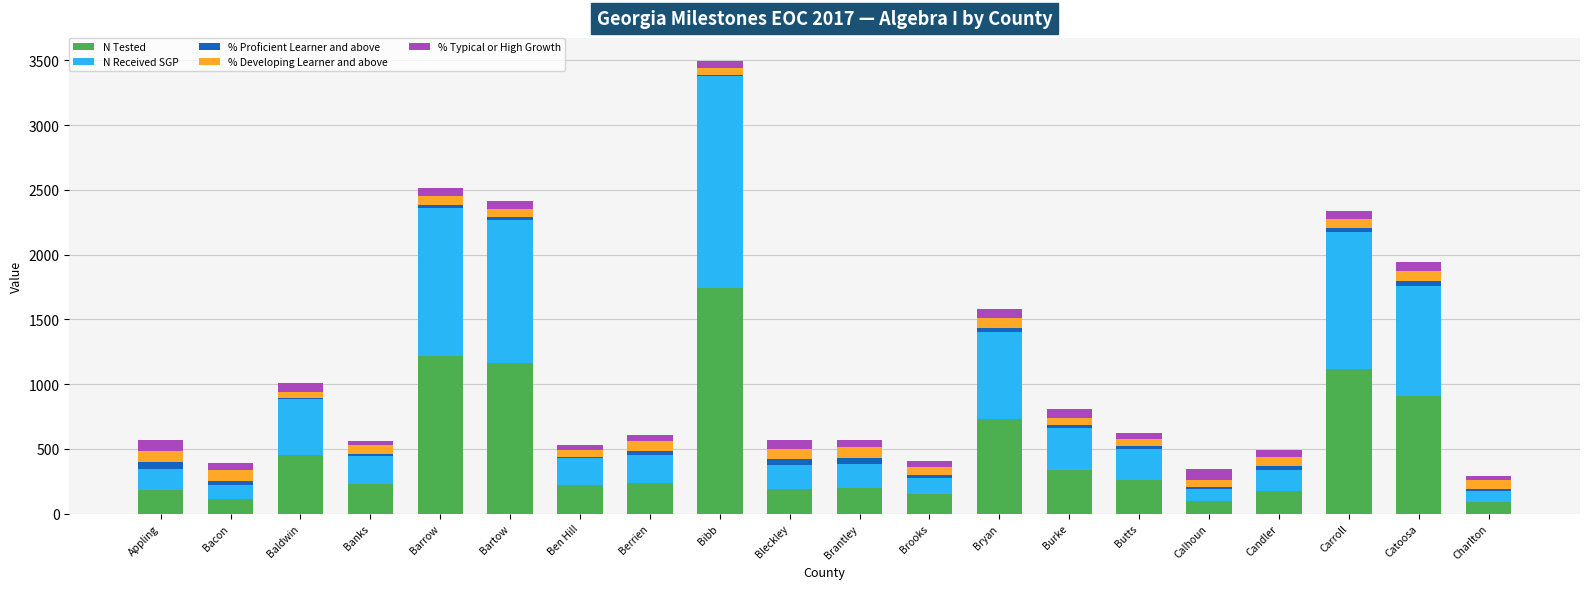

At which category is the sum across all series the highest?

Bibb